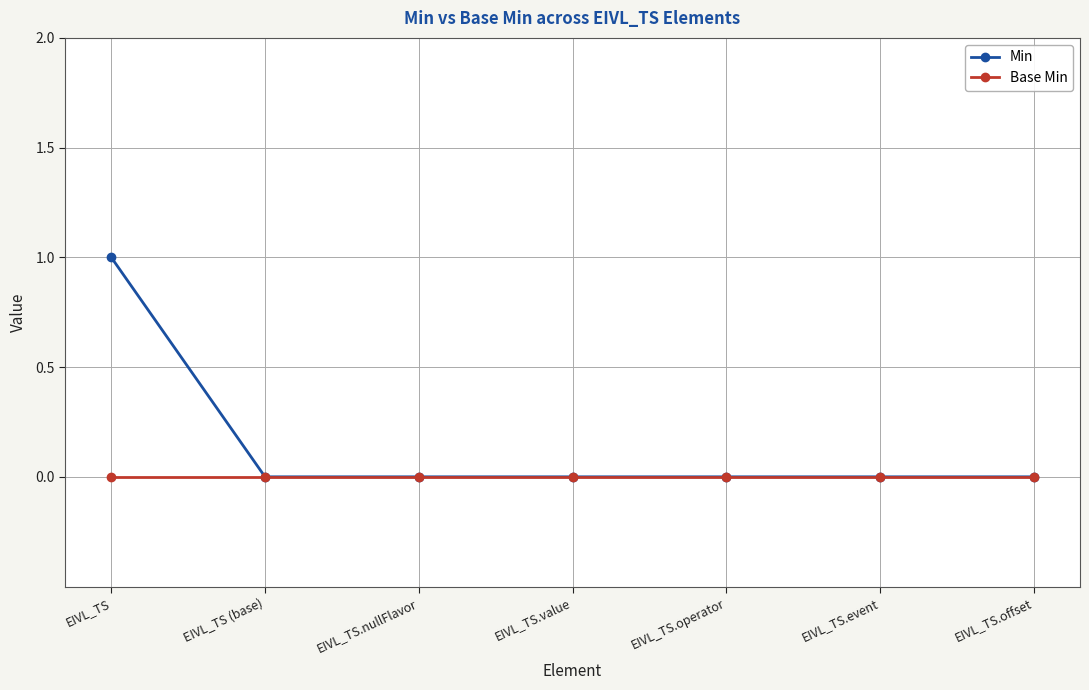

True or false: Base Min has a value of 0 at EIVL_TS.

True